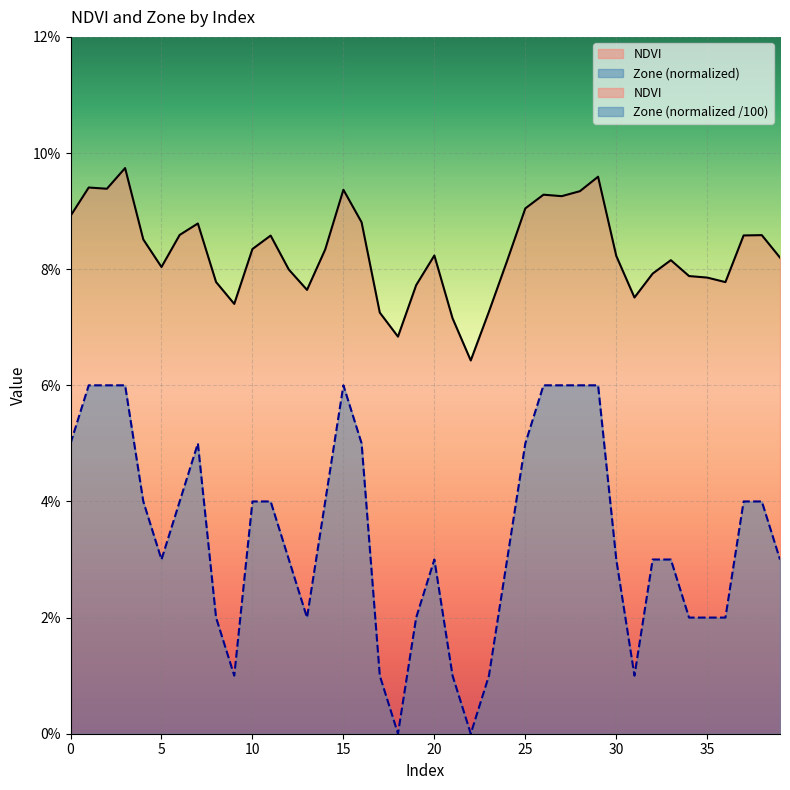

Which label corresponds to the largest value in the chart?

3